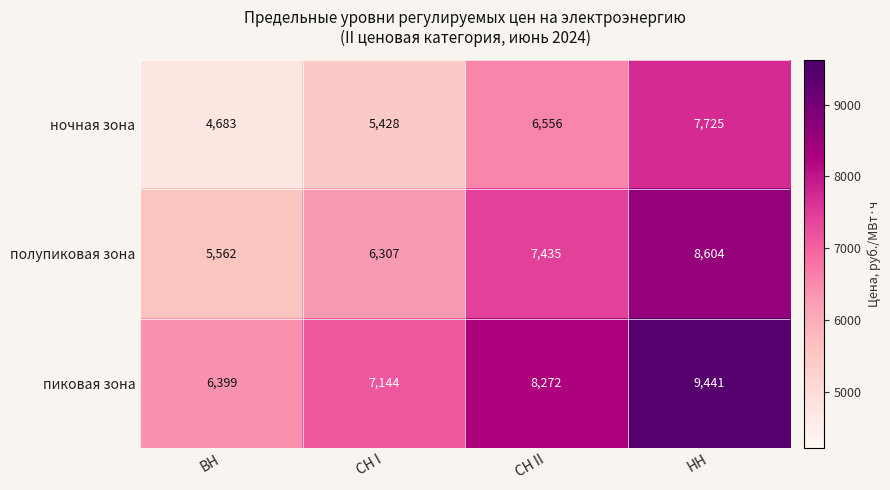

Reading left to right, list all the values displayed in this chart.

ночная зона: 4683	5428	6556	7725
полупиковая зона: 5562	6307	7435	8604
пиковая зона: 6399	7144	8272	9441